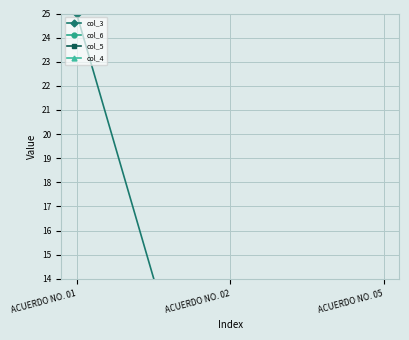

Rank the categories by col_5 value from highest to lowest.

ACUERDO NO. 01, ACUERDO NO. 02, ACUERDO NO. 05